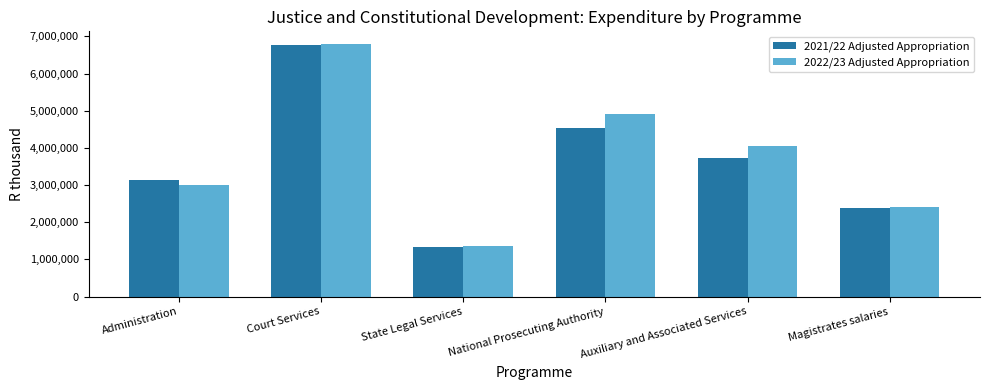

The value of 2021/22 Adjusted Appropriation at State Legal Services is 720949. True or false?

False